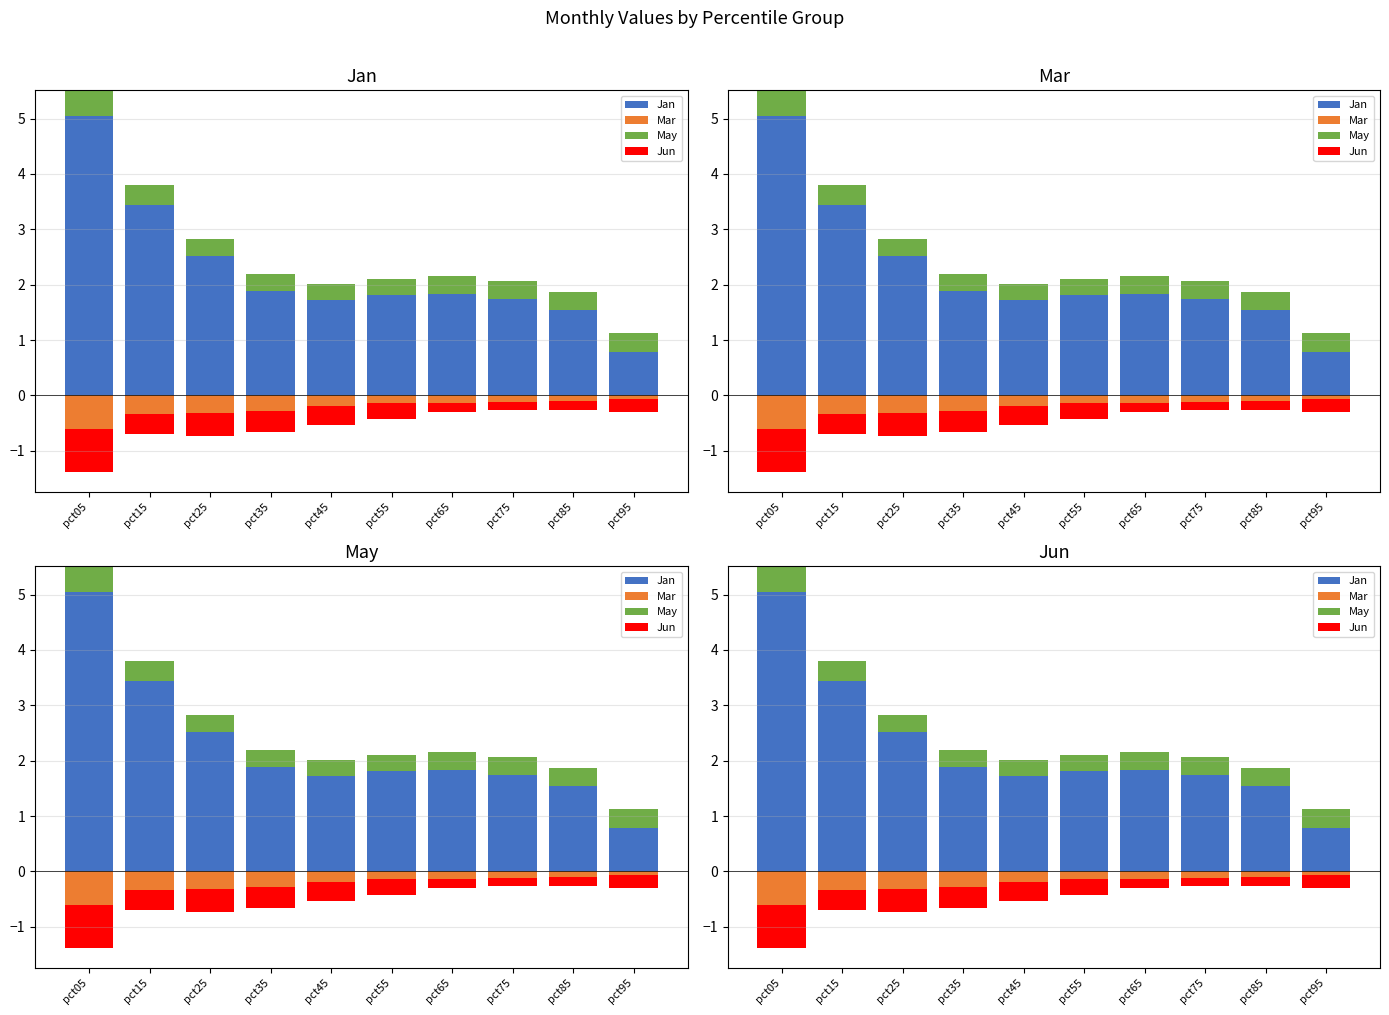

True or false: Mar has a value of 0.0 at pct95.

True